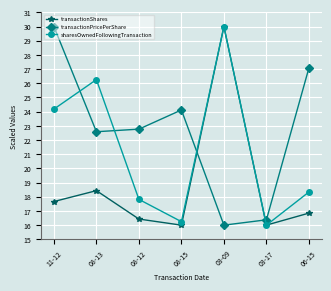

What is the difference between the transactionPricePerShare values at 03-09 and 08-12?

6.8